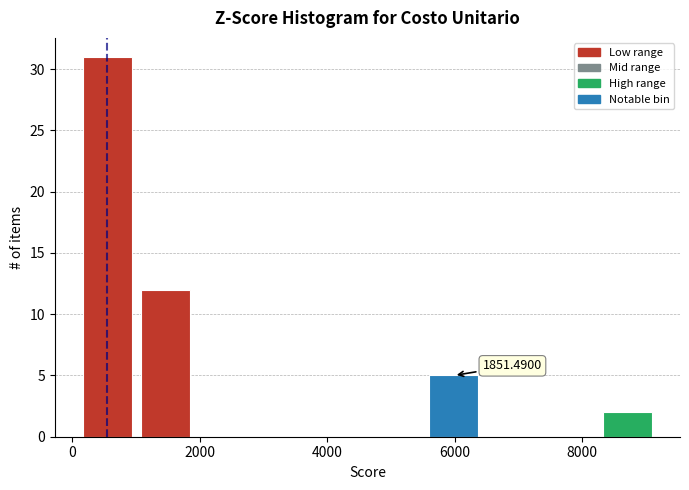

Which range on the x-axis has the tallest bar?

200 to 1000